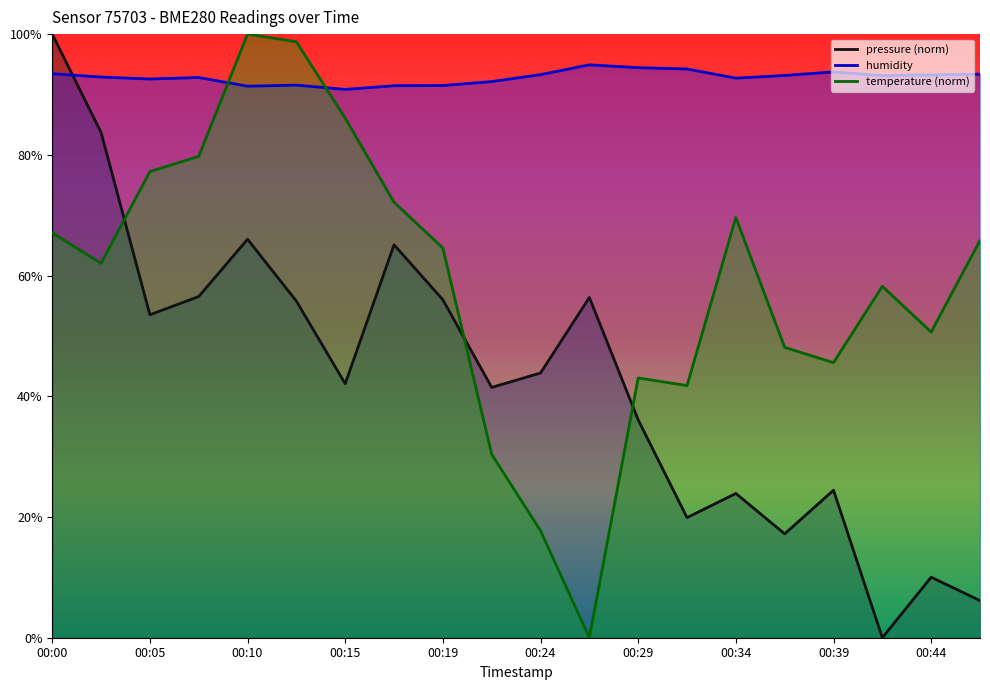

Does the chart have visible grid lines?

No